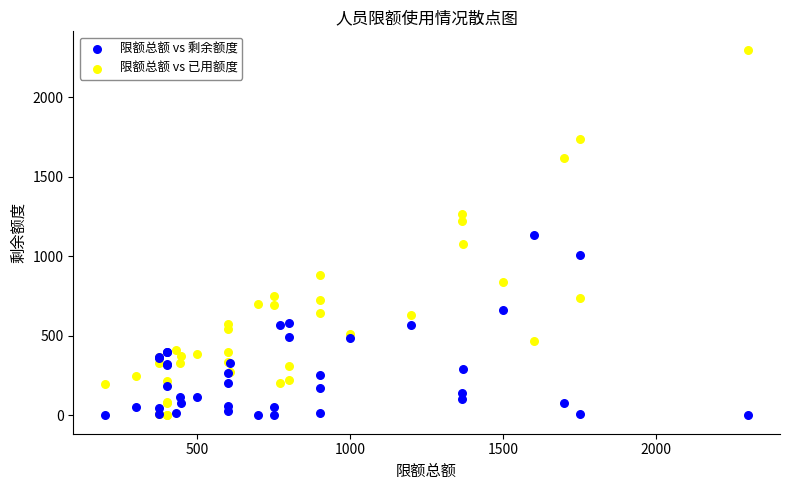

Which series contains the highest Y value?

限额总额 vs 已用额度